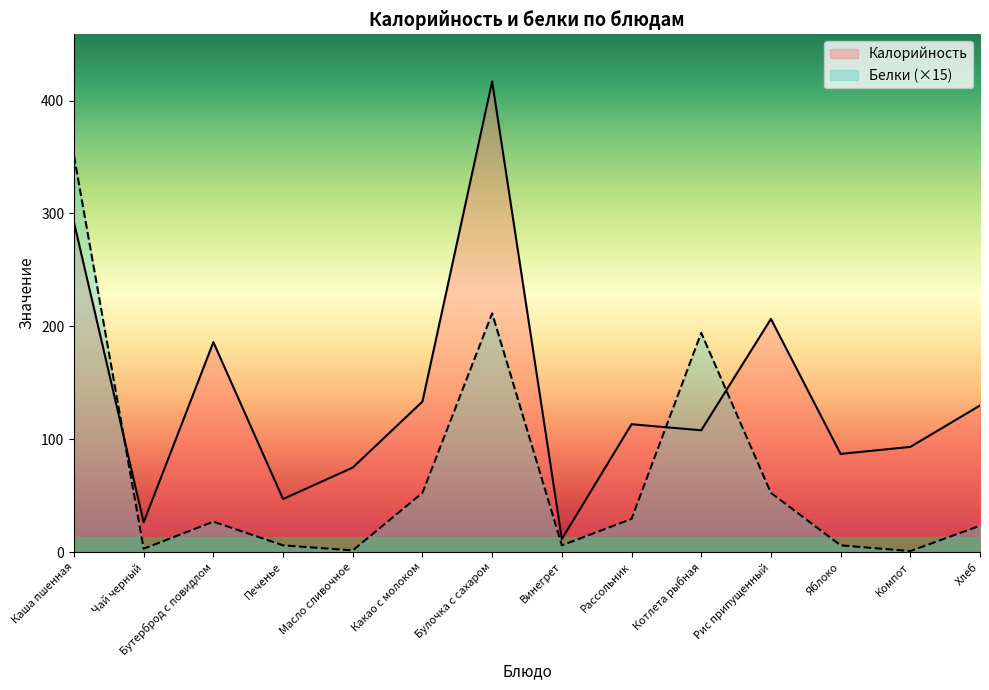

What is the highest value of the Калорийность series?

417.0